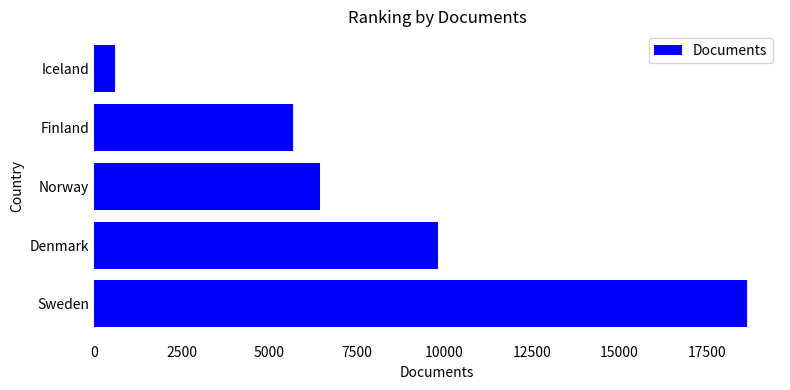

What is the average value?

8235